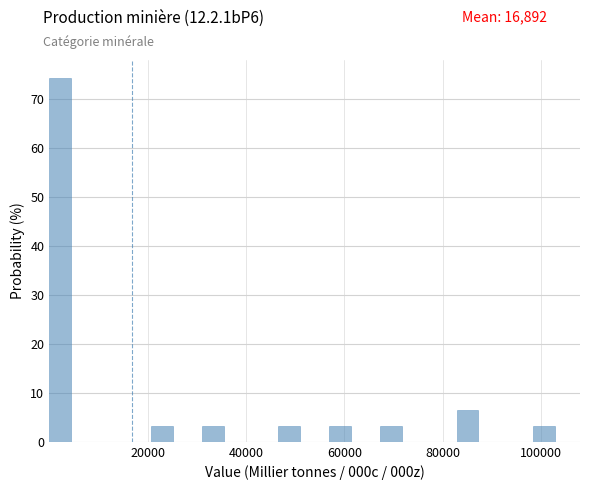

Read against the x-axis, roughly where is the centre of the tallest bar?

2000